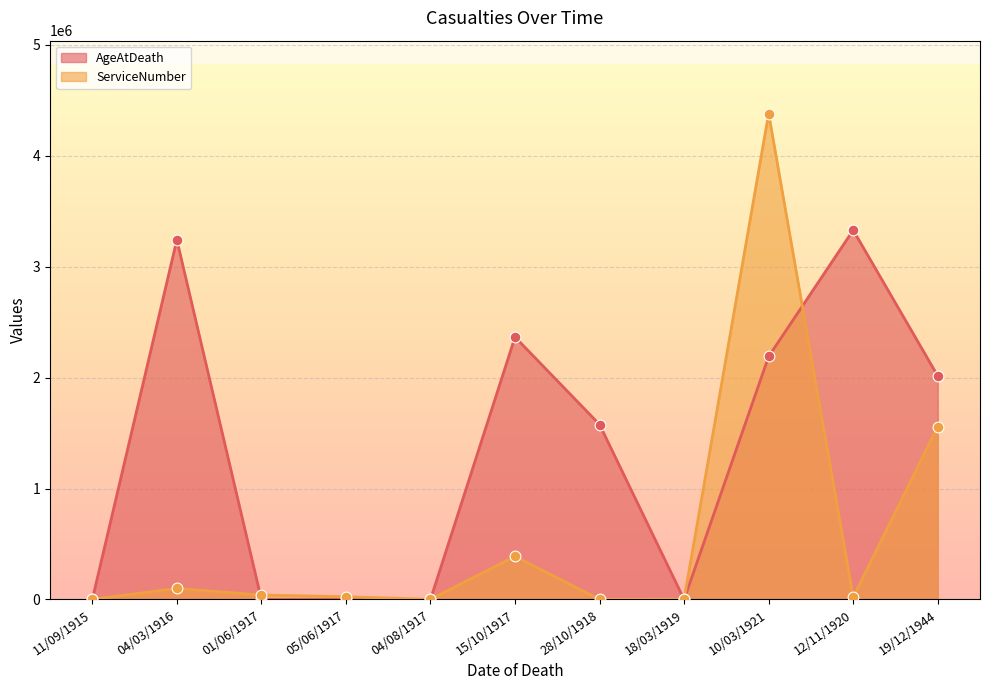

What is the total value across all series at 01/06/1917?

39445.0